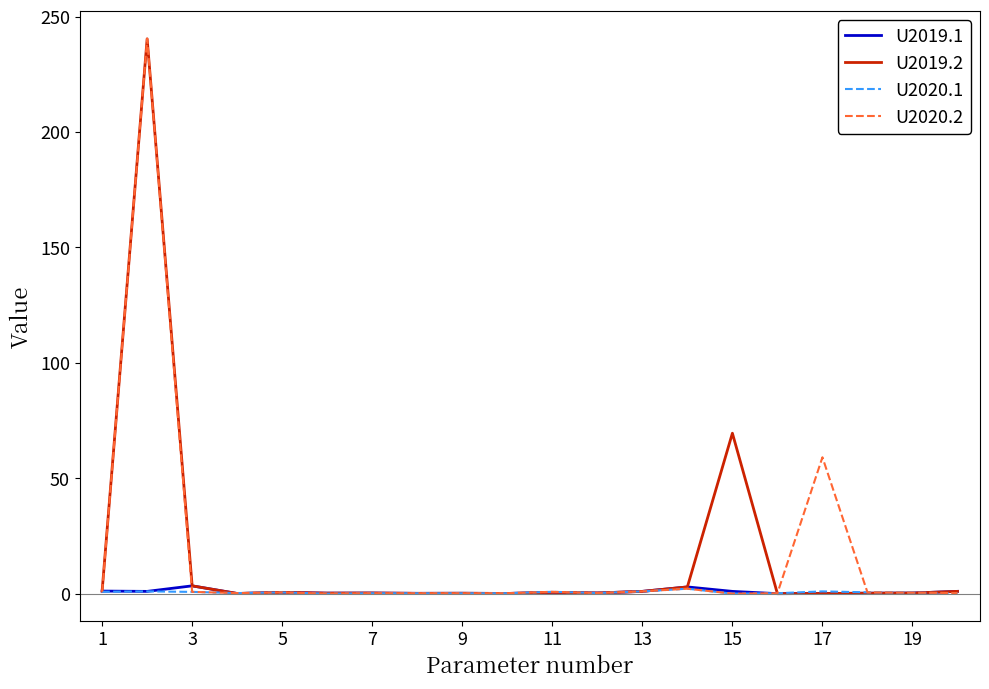

What is the maximum value for U2019.2?

240.4